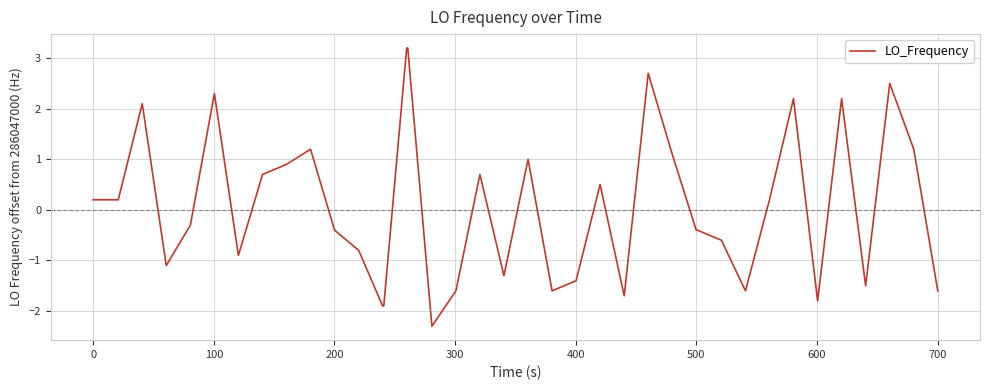

What is the difference between the maximum and minimum values?

5.5